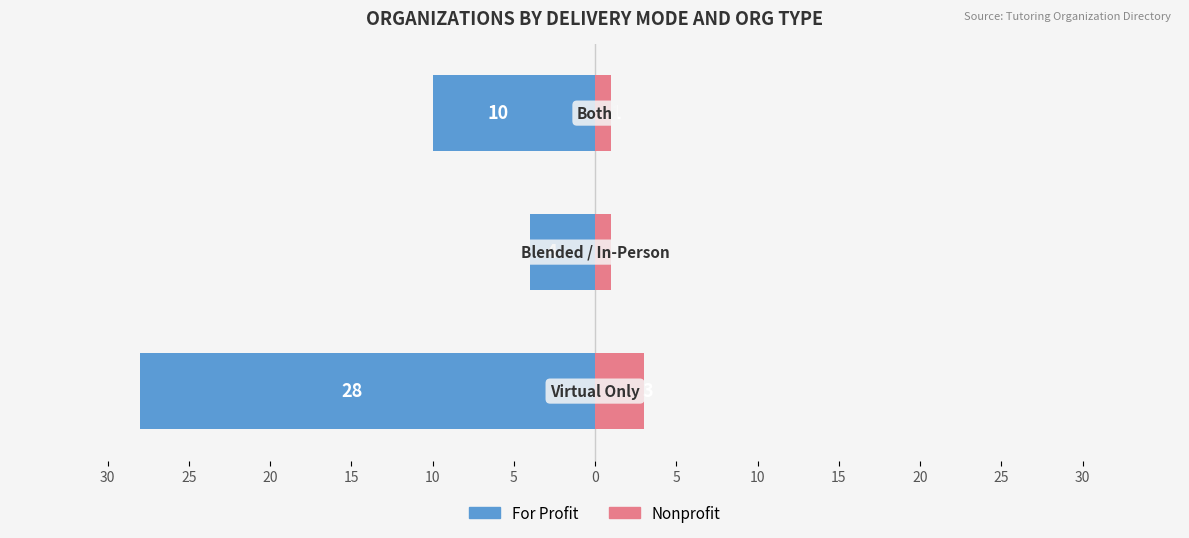

How many bars are there in total?

6